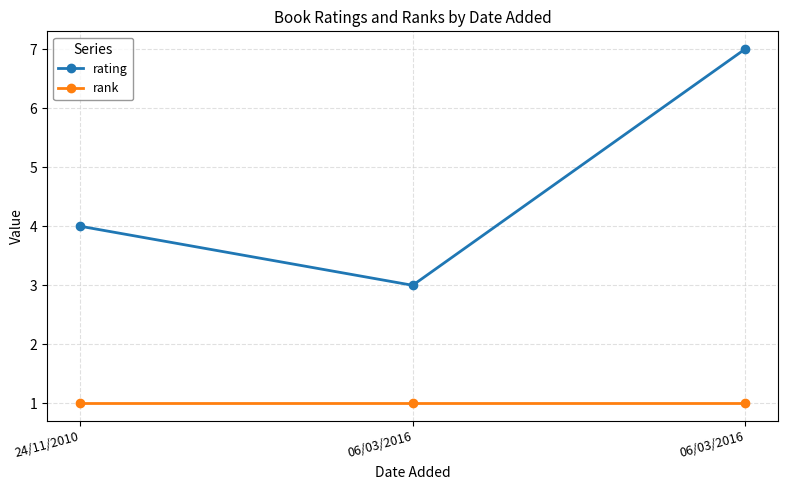

Is the value of rating at 06/03/2016 greater than the value of rank at 24/11/2010?

Yes